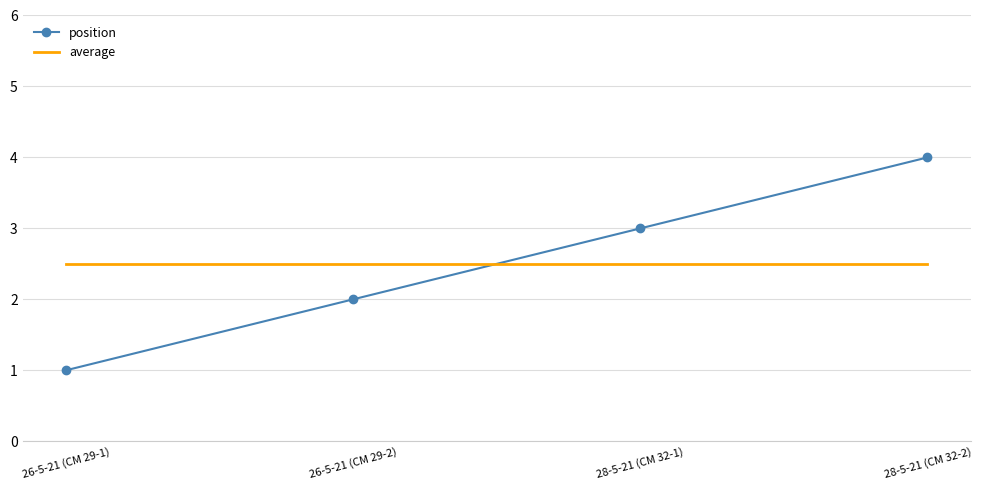

Is the value of position at 26-5-21 (CM 29-1) greater than the value of average at 28-5-21 (CM 32-1)?

No